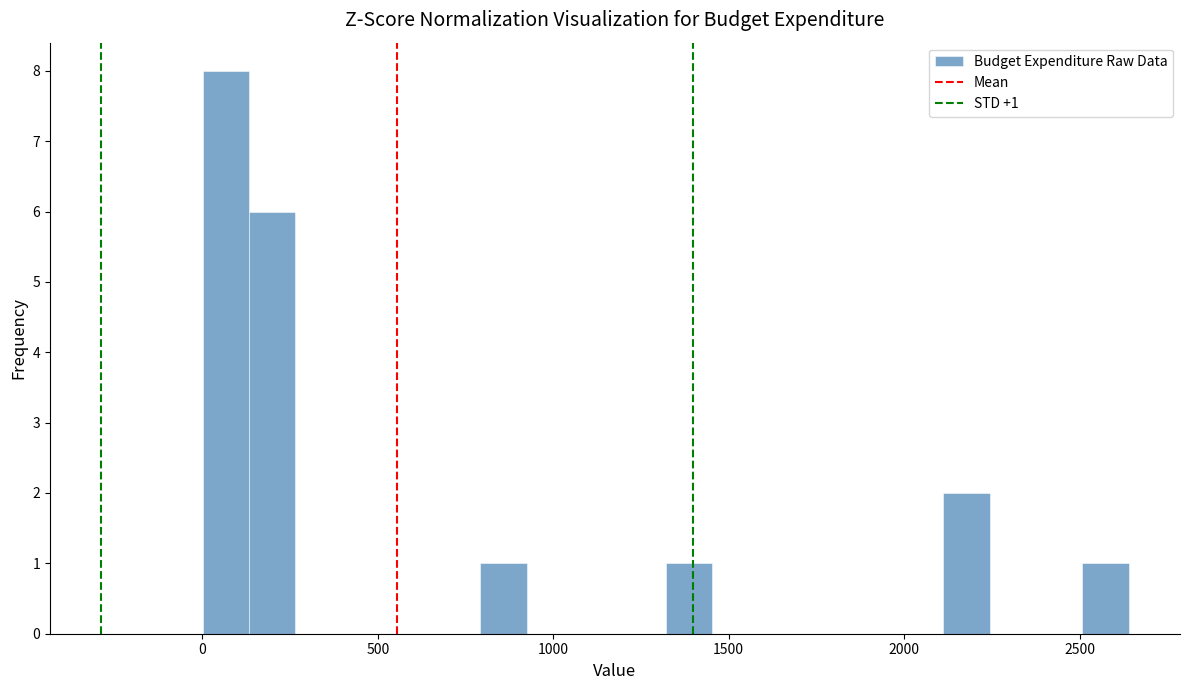

Read against the x-axis, roughly where is the centre of the tallest bar?

50